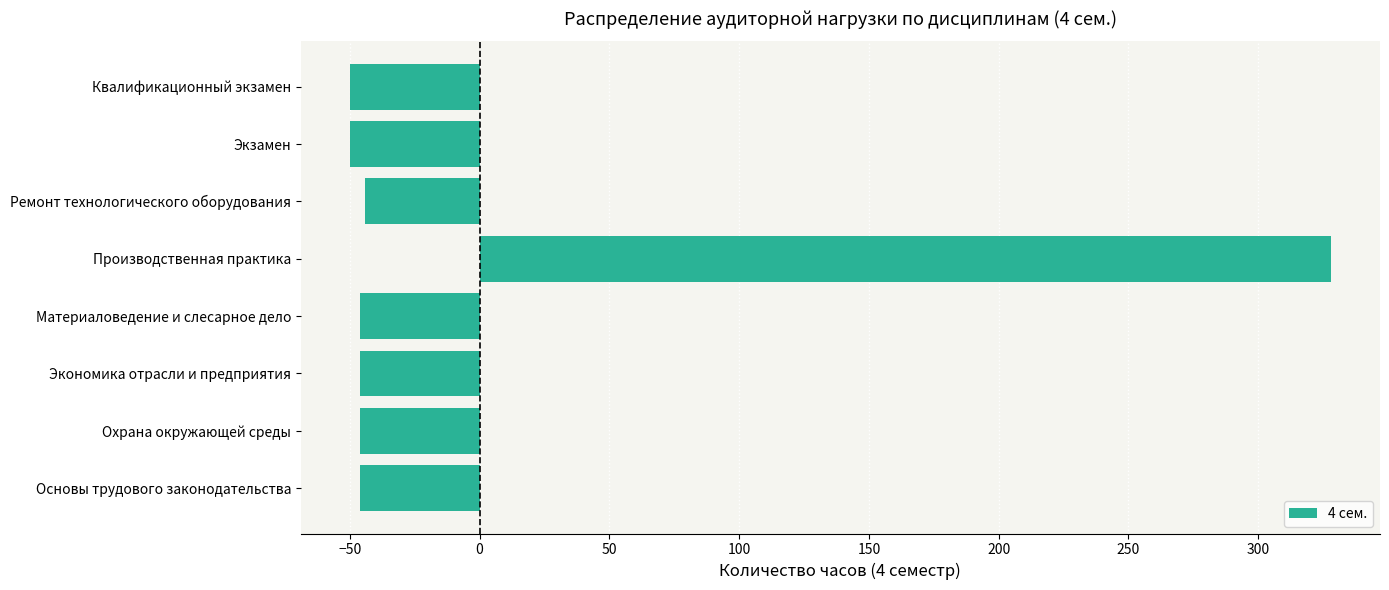

What is the minimum value shown in the chart?

-50